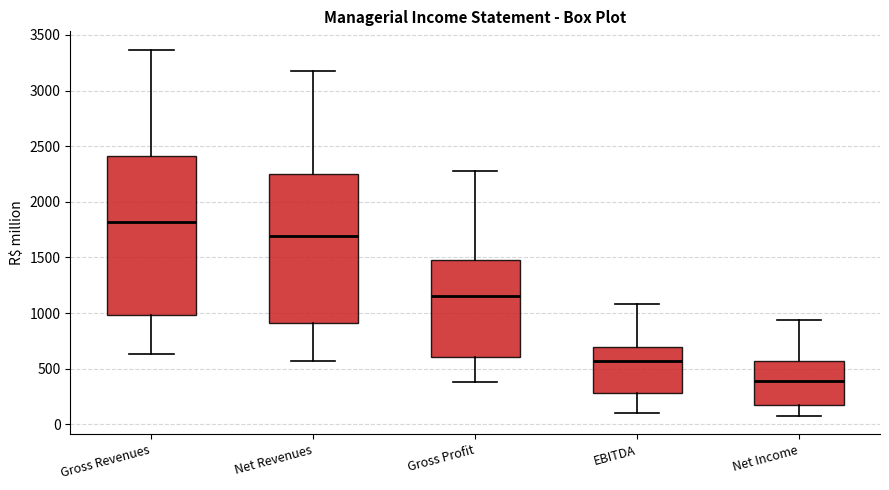

Reading left to right, transcribe this box plot: for each box, give where its median line is, the range the box spans, and where its two whiskers end, as read against the y-axis. The values are not printed on the chart, so give them approximately, as read against the axis.

Gross Revenues: median 1800, box 1000 to 2400, whiskers 650 to 3350
Net Revenues: median 1700, box 900 to 2250, whiskers 550 to 3150
Gross Profit: median 1150, box 600 to 1500, whiskers 400 to 2300
EBITDA: median 550, box 300 to 700, whiskers 100 to 1100
Net Income: median 400, box 150 to 550, whiskers 100 to 950